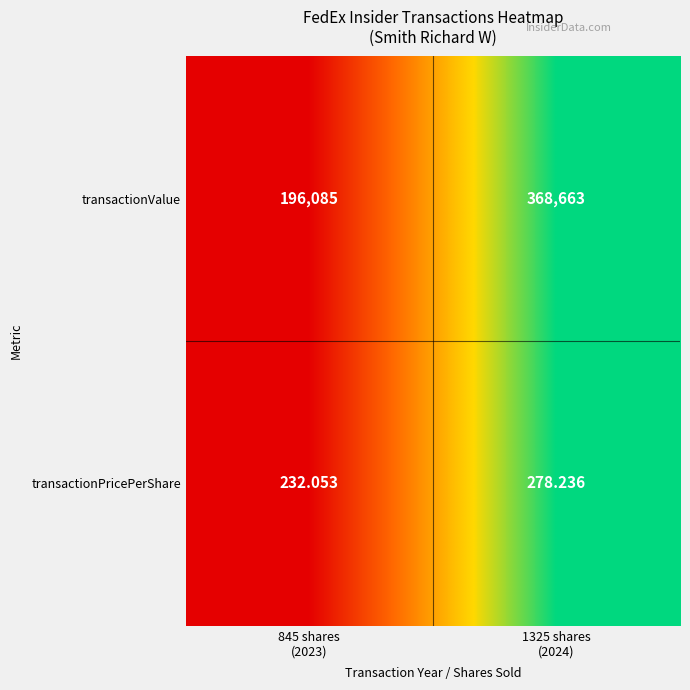

Which series has the largest range (max minus min)?

transactionValue